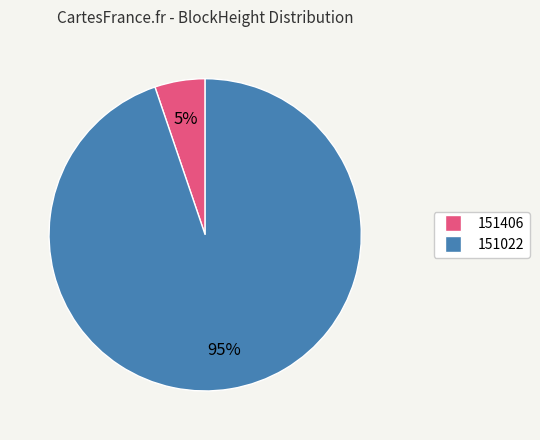

Which slice is the smallest?

151406